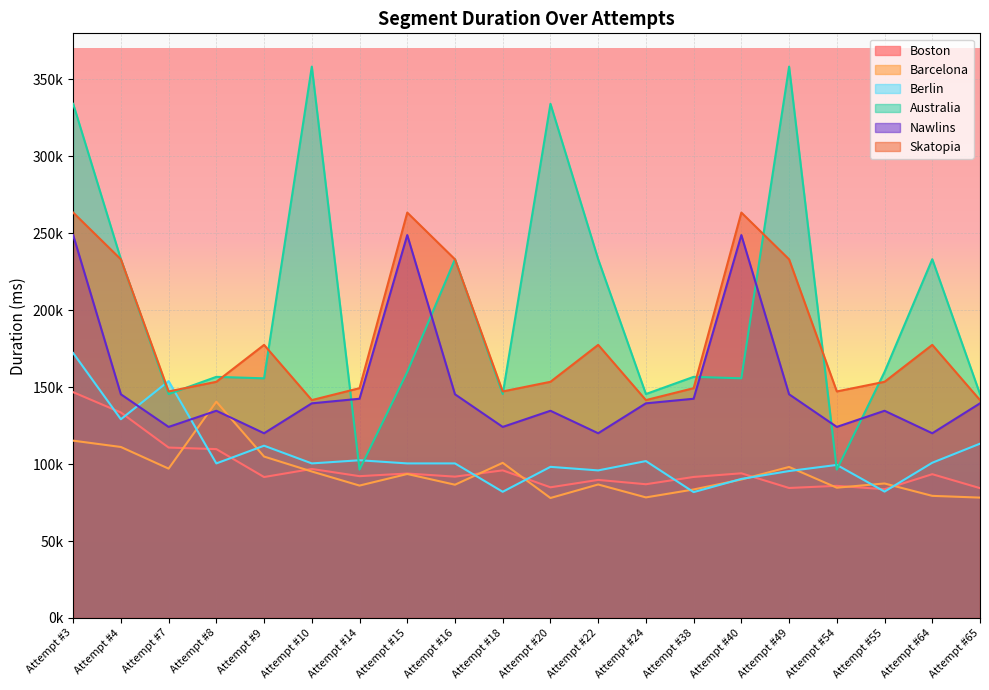

What is the value of the Boston point at the 8th from the left?

93889